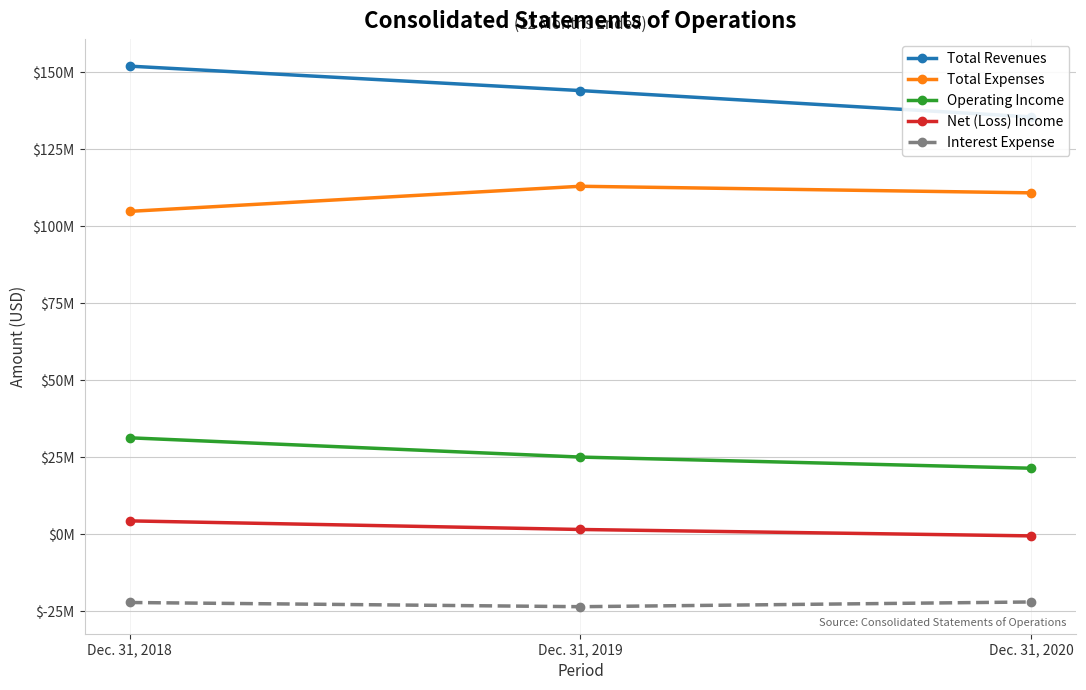

How many lines are shown in the chart?

5